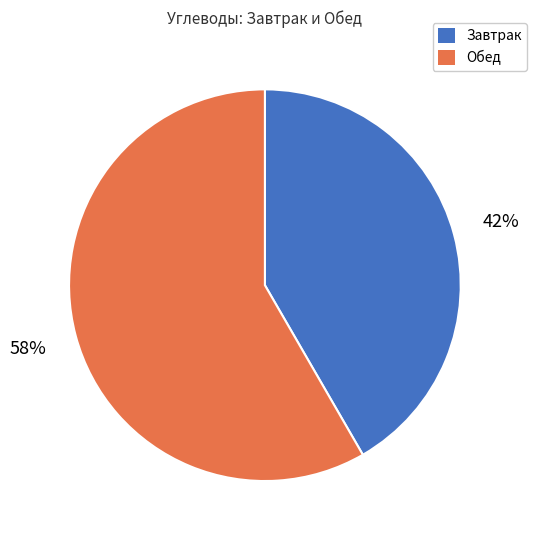

Does any single category account for the majority?

Yes